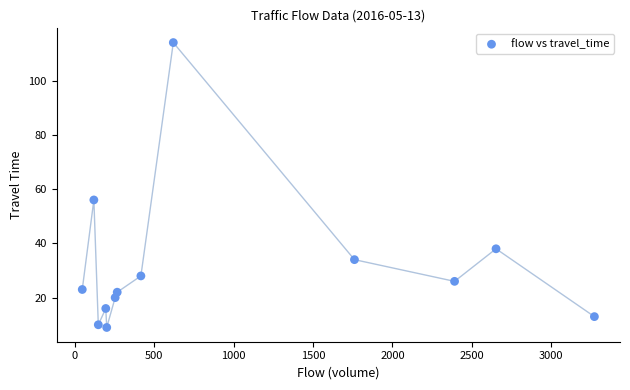

What Y value in the scatter plot is closest to 61?

56